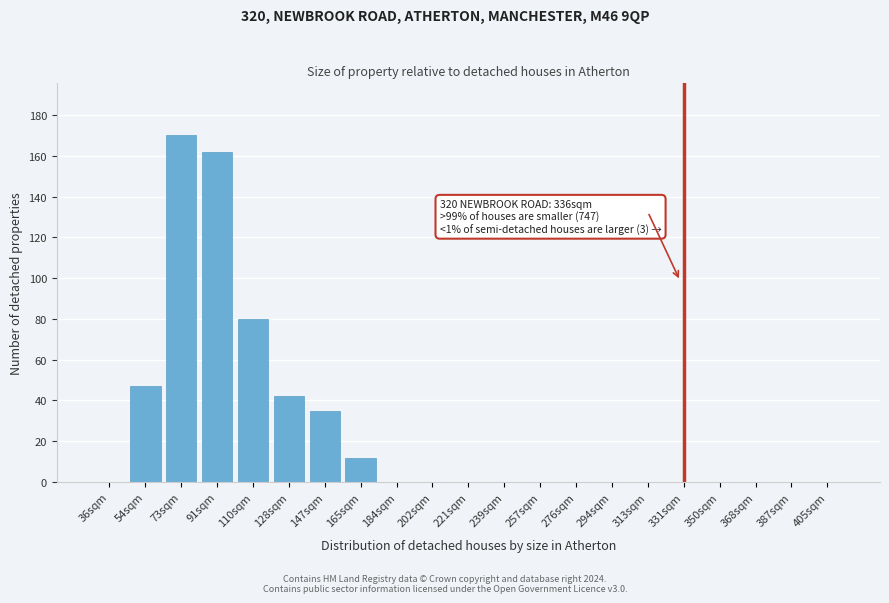

True or false: the data shows 0 at 368sqm.

True